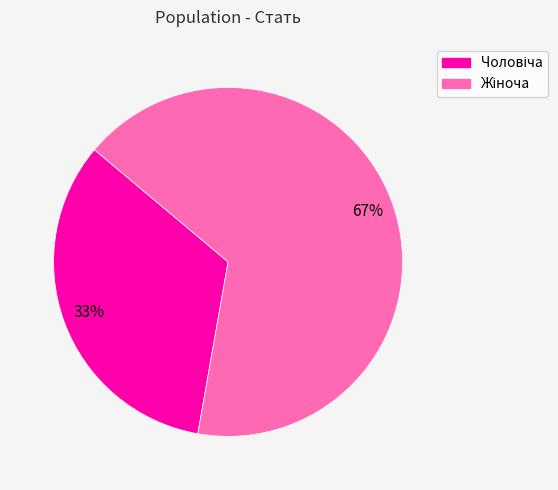

Is there any slice that represents more than half of the pie?

Yes